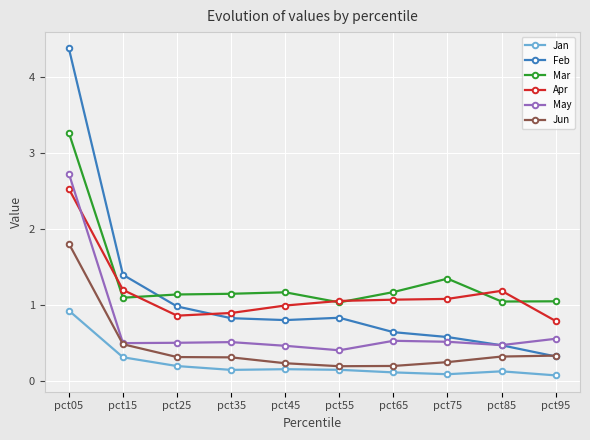

What is the difference between the maximum and minimum values in the Jan series?

0.9